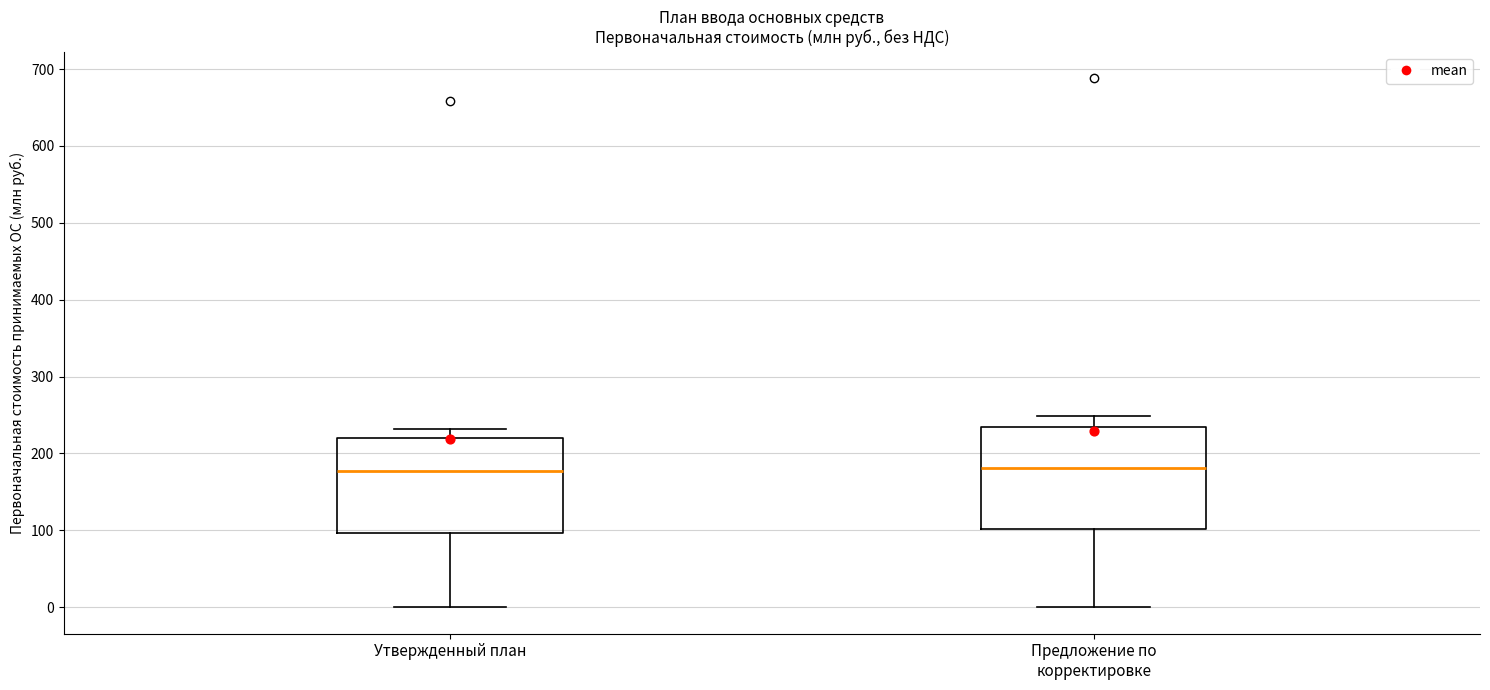

Reading left to right, transcribe this box plot: for each box, give where its median line is, the range the box spans, and where its two whiskers end, as read against the y-axis. The values are not printed on the chart, so give them approximately, as read against the axis.

Утвержденный план: median 180, box 100 to 220, whiskers 0 to 230
Предложение по корректировке: median 180, box 100 to 230, whiskers 0 to 250